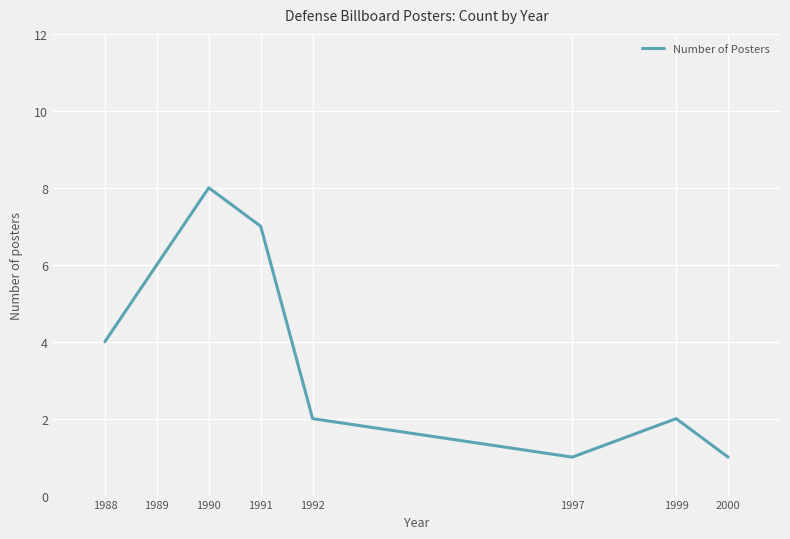

Does the chart display data point markers on the line(s)?

No